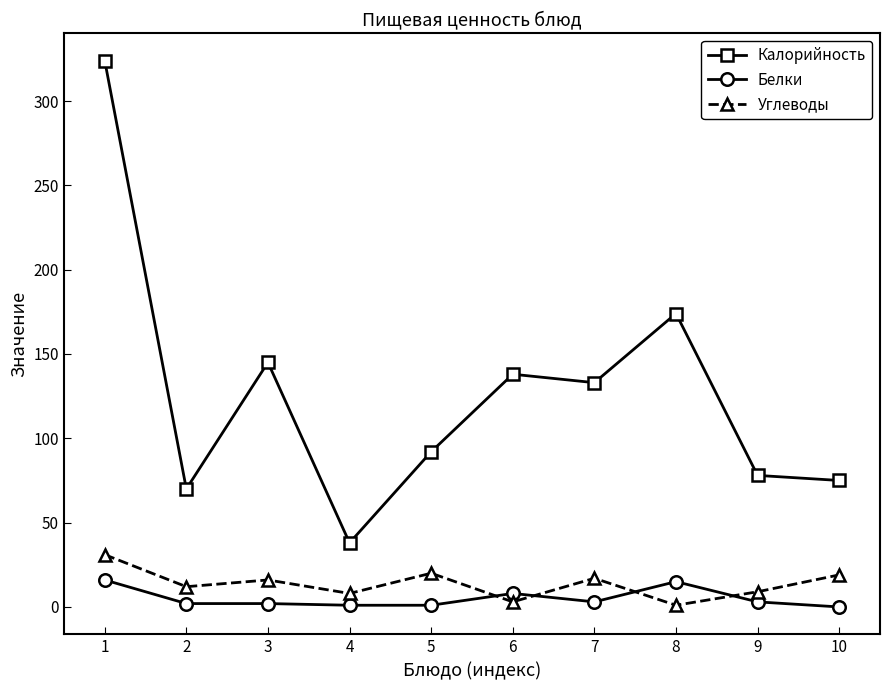

What is the value of the Углеводы point at the 1st from the left?

31